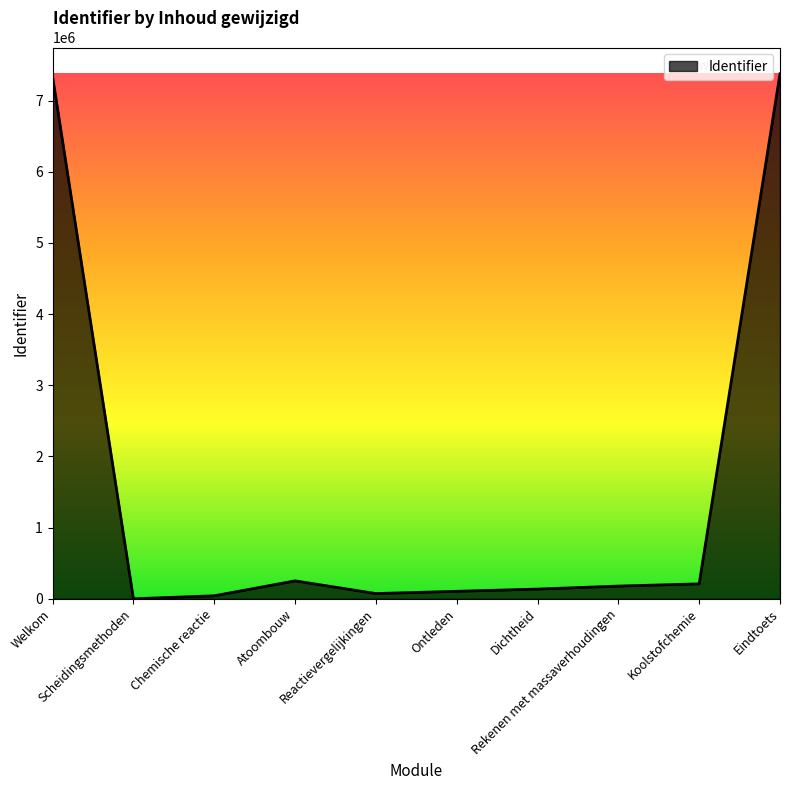

What is the difference between the maximum and minimum values?

7378453.0